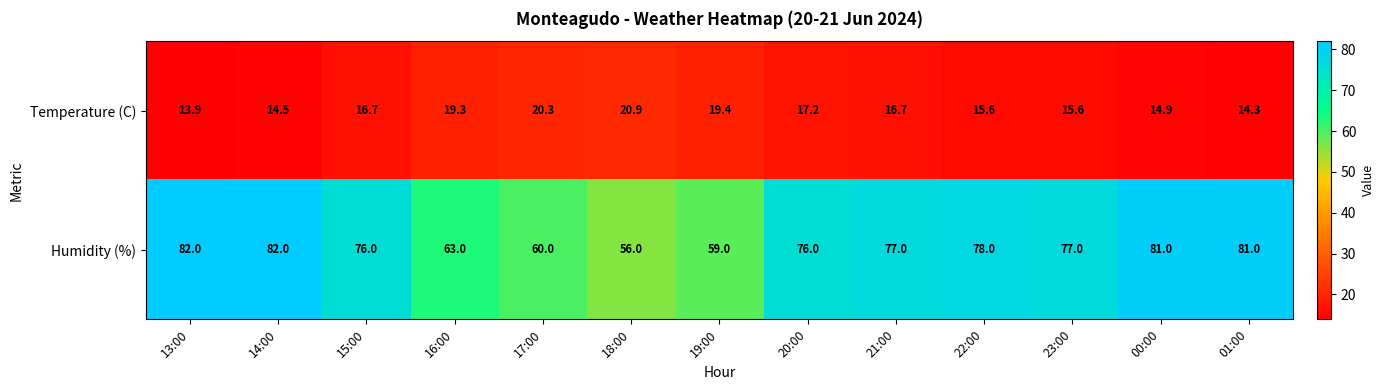

Is it true that Humidity (%) equals 129.3 at 20:00?

False